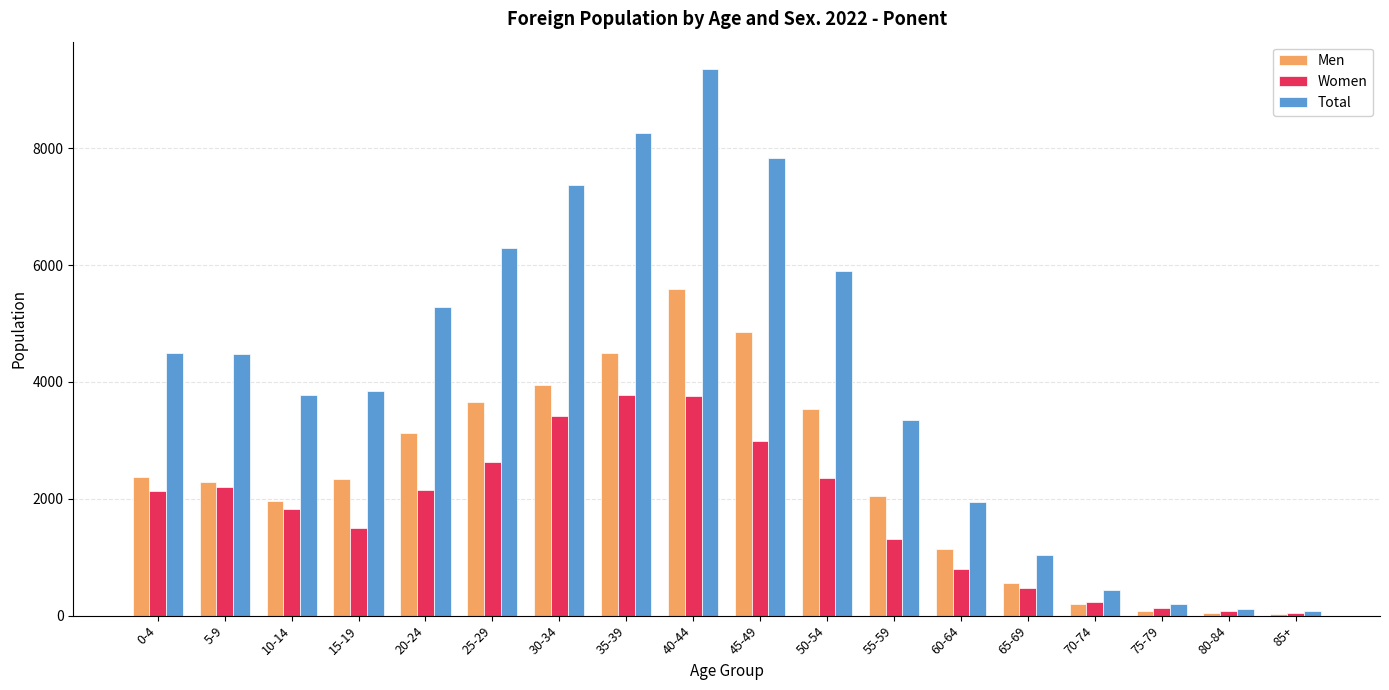

Count the number of data series in this chart.

3